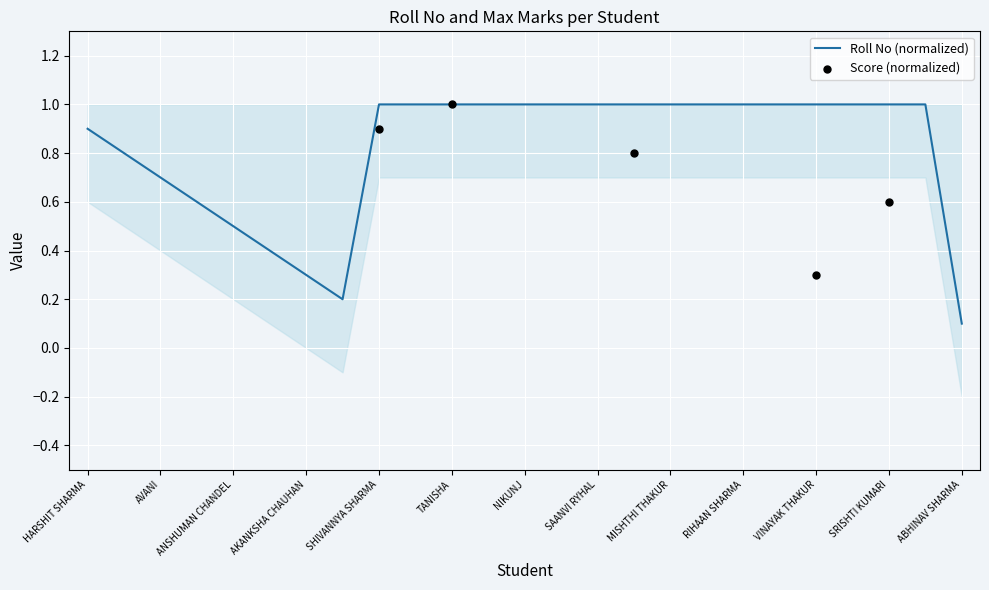

True or false: Roll No (normalized) has a value of 1.0 at SHIVANNYA SHARMA.

True